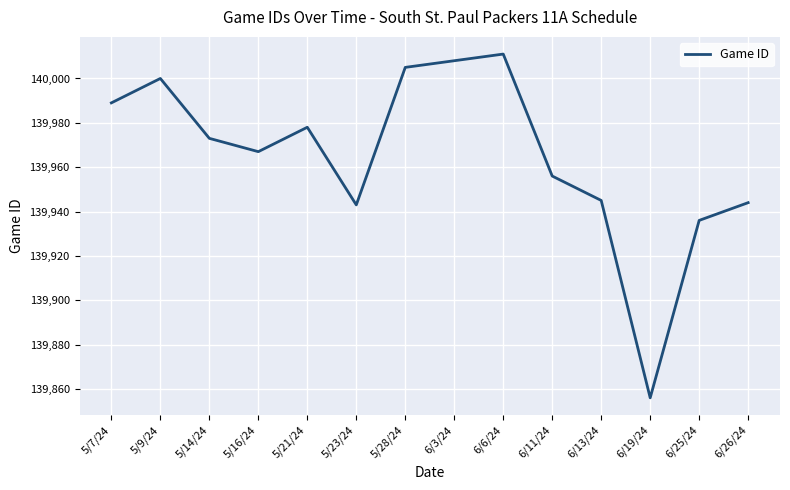

The chart shows a value of 219549 at 5/9/24. True or false?

False